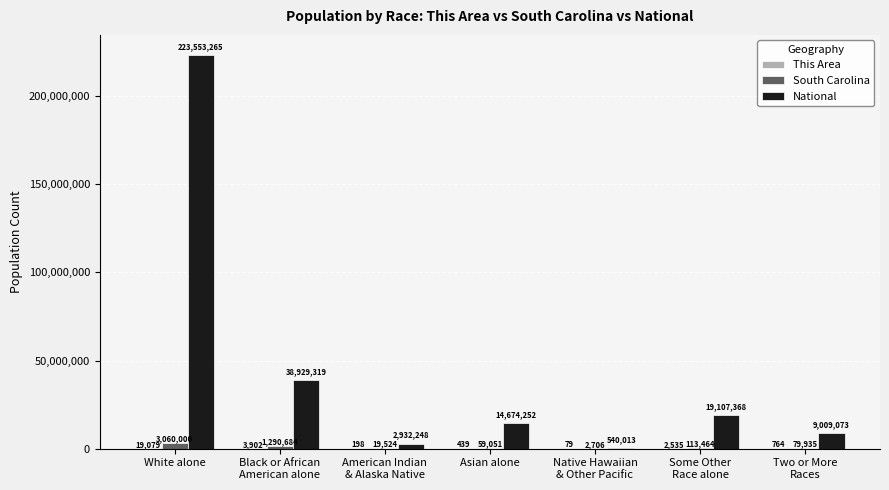

What is the highest value of the National series?

223553265